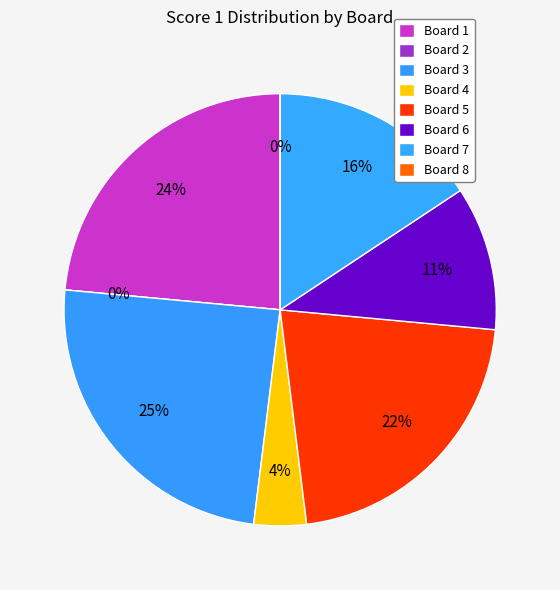

Is it true that Board 1 is 38% of the pie?

False